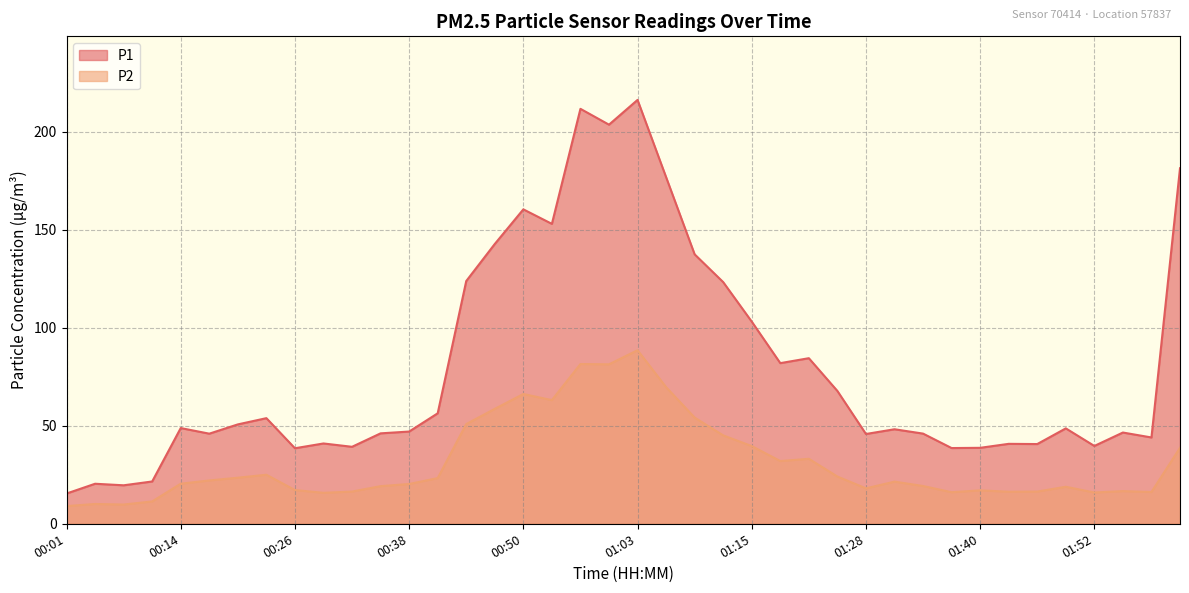

What is the difference between the maximum and second lowest values in the P1 series?

196.6